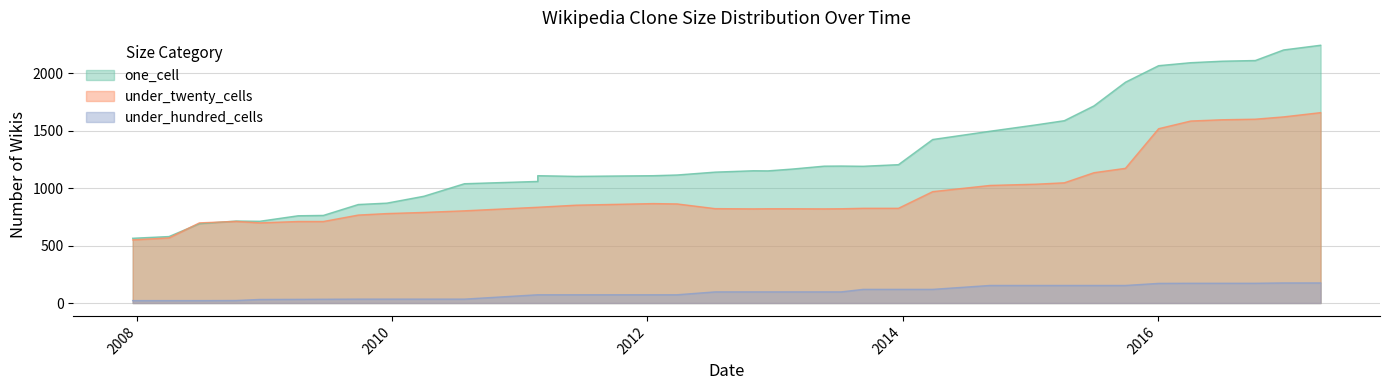

What value does the under_hundred_cells series have at 2015-07-03?

153